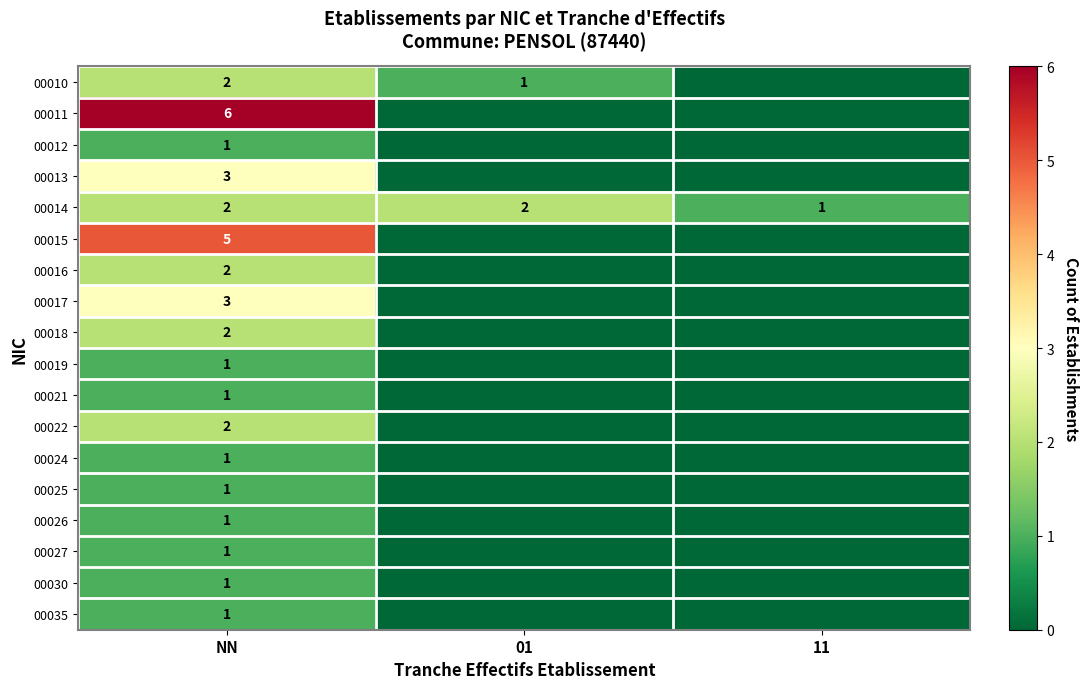

True or false: 00014 has a value of 2 at 01.

True